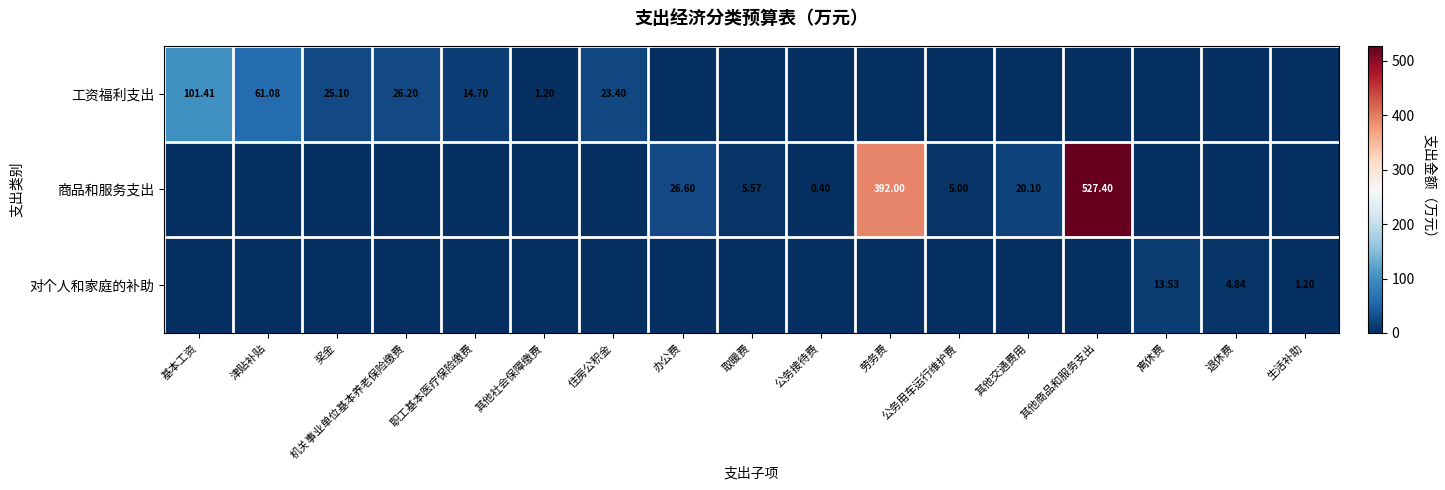

Between 津贴补贴 and 办公费, which series saw the biggest shift?

工资福利支出